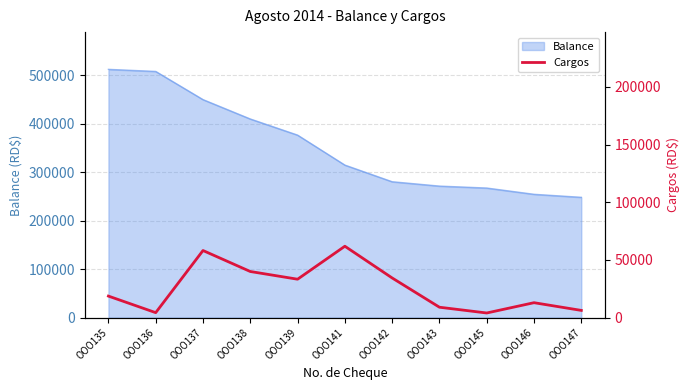

What is the change in value from OOO142 to OOO143?

-25369.3